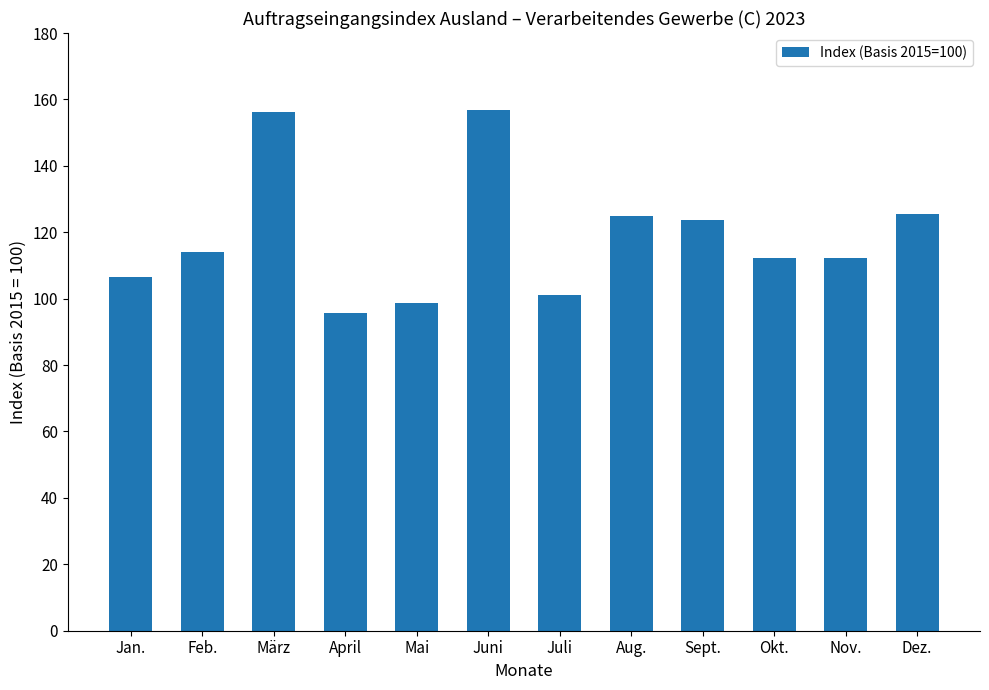

What is the maximum value shown in the chart?

156.9